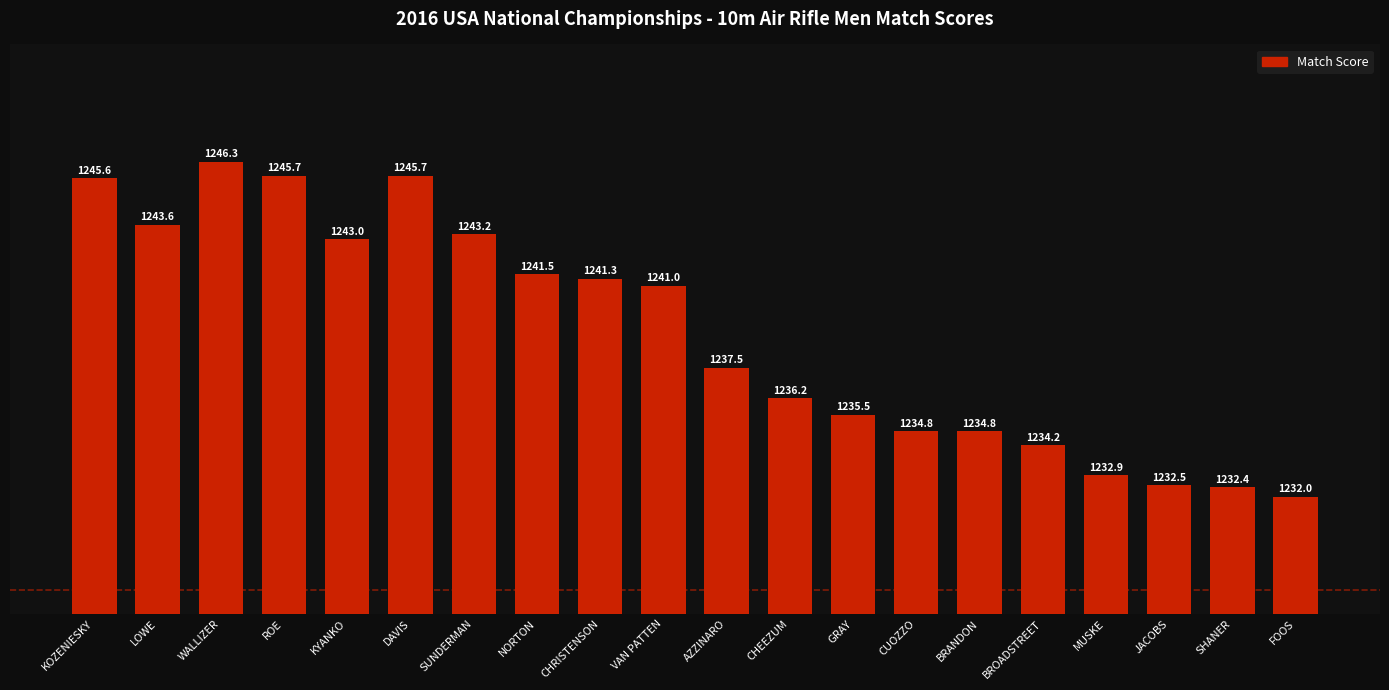

How many bars are there in total?

20